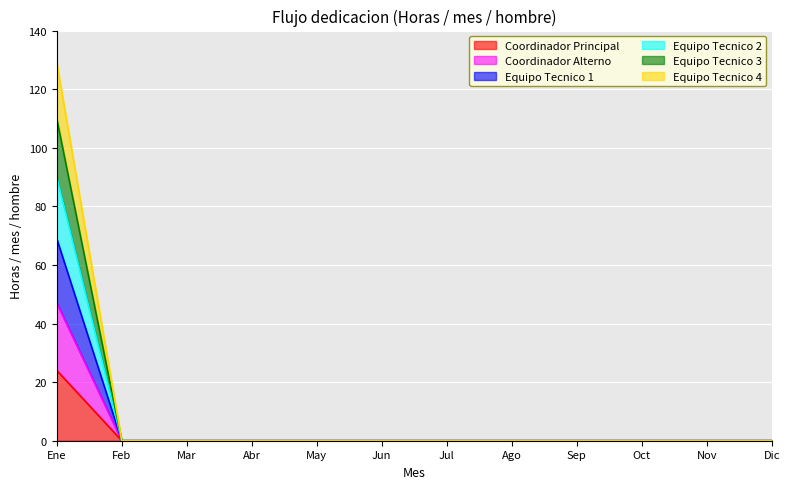

At Abr, list the series in order from smallest to largest.

Coordinador Principal, Coordinador Alterno, Equipo Tecnico 1, Equipo Tecnico 2, Equipo Tecnico 3, Equipo Tecnico 4